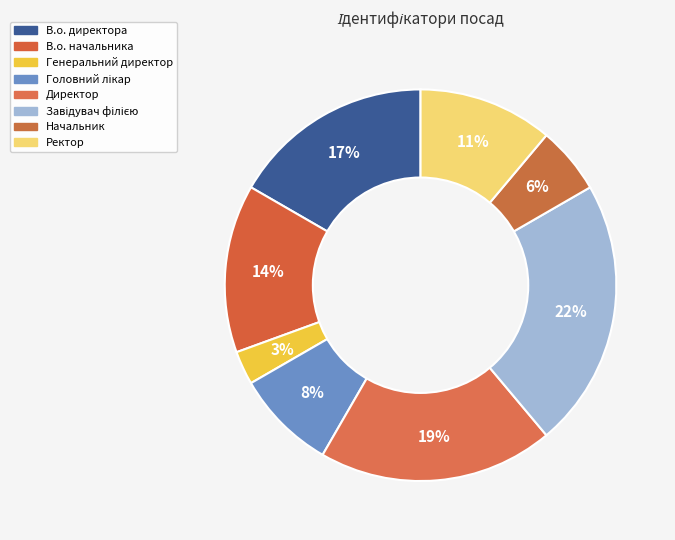

Approximately how many times larger is the value at Начальник compared to Ректор?

0.5